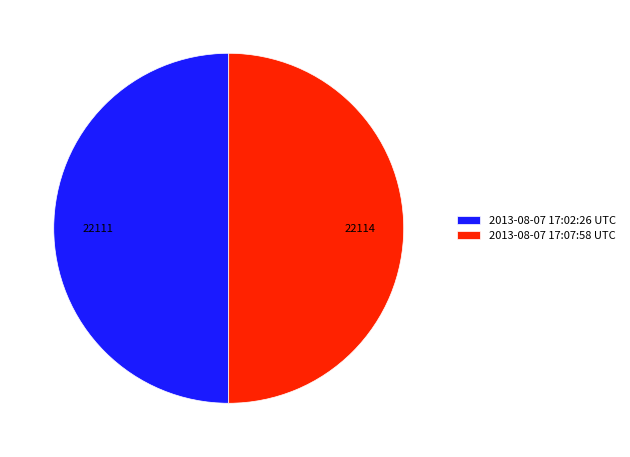

How many segments does this pie chart have?

2